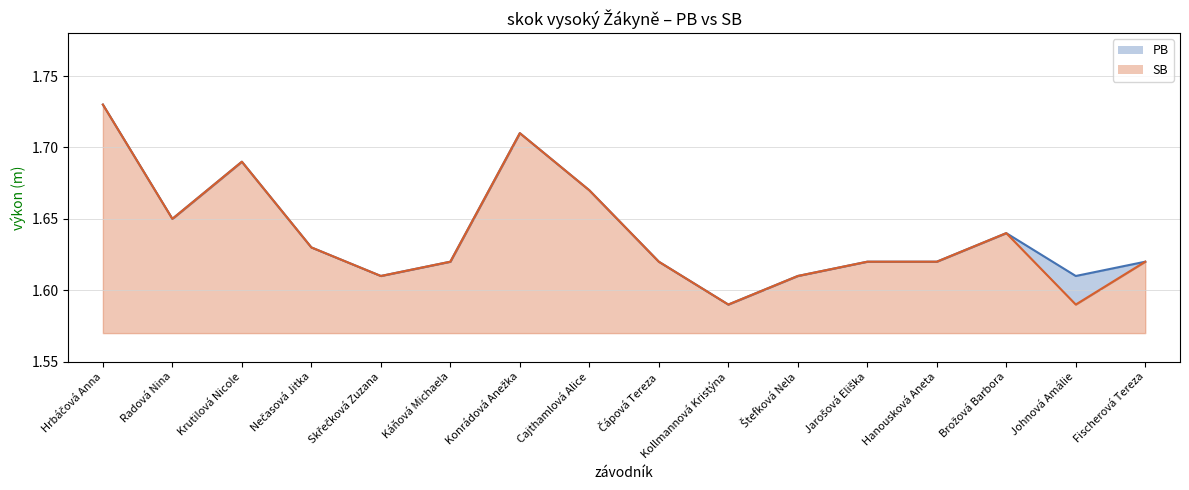

What is the value of the SB line point at the 6th from the left?

1.6